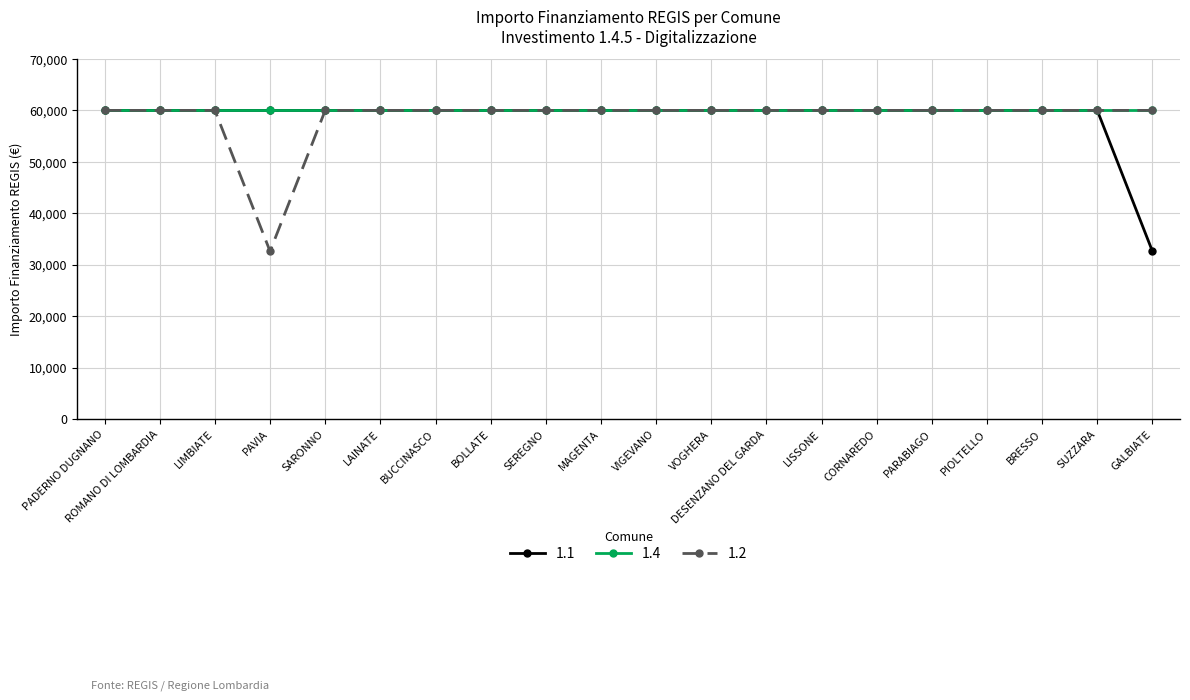

What is the total value across all series at DESENZANO DEL GARDA?

179898